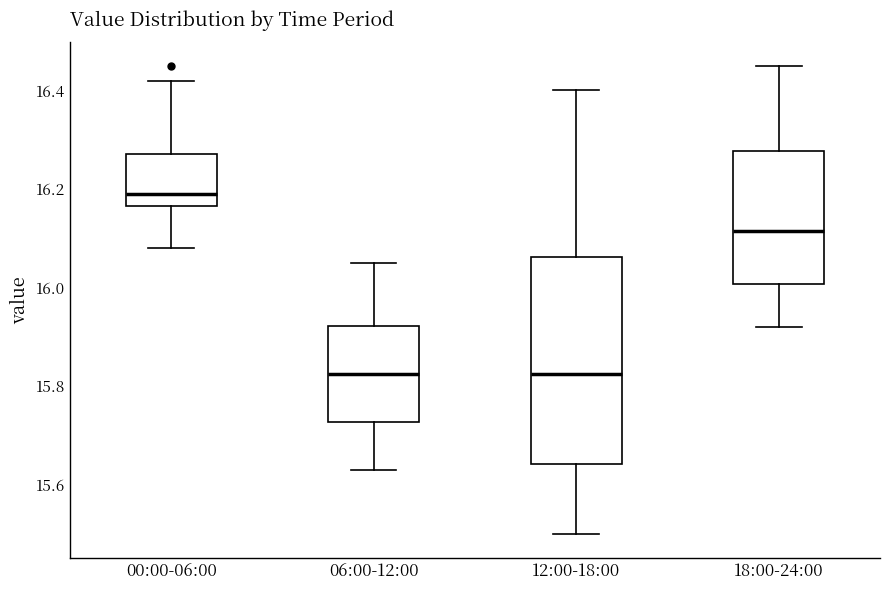

Where does the lower whisker of the box for 00:00-06:00 end on the y-axis? The values are not printed on the chart, so give them approximately, as read against the axis.

16.08